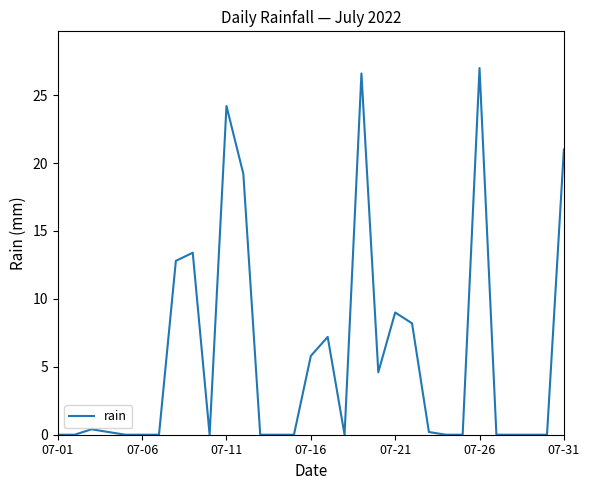

What is the difference between the maximum and minimum values?

27.0